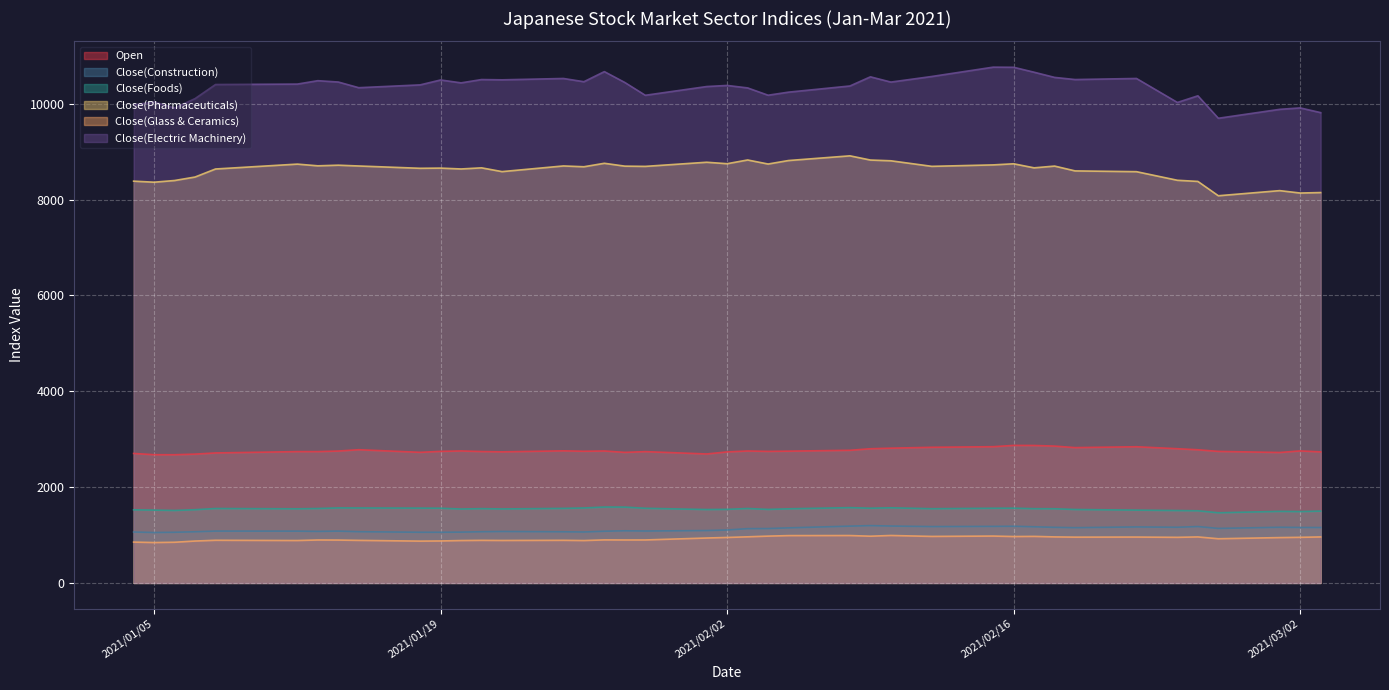

True or false: Close(Glass & Ceramics) and Close(Pharmaceuticals) cross at least once.

False